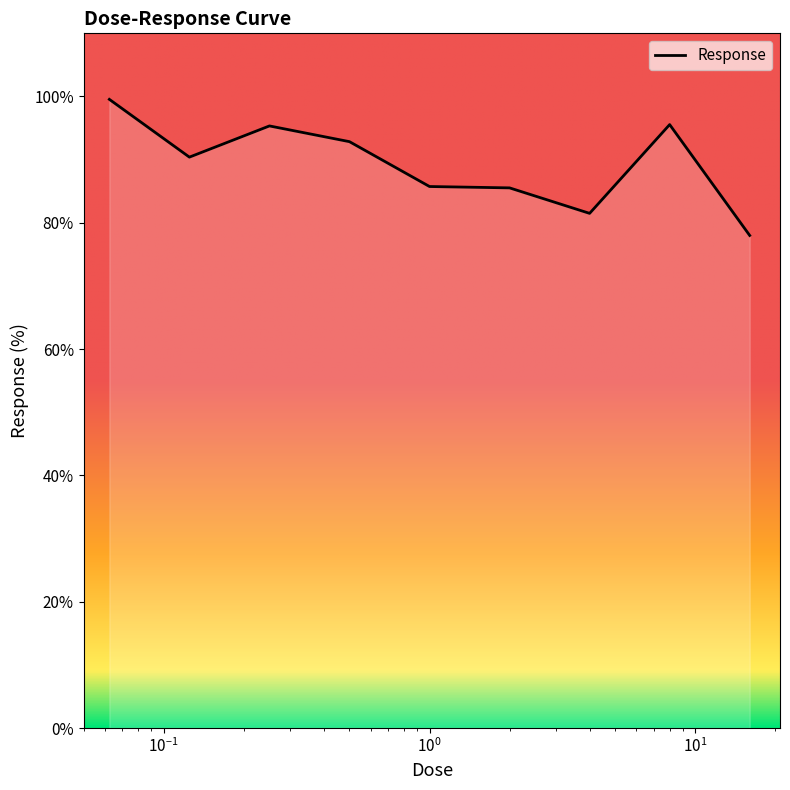

What is the greatest value displayed?

99.5